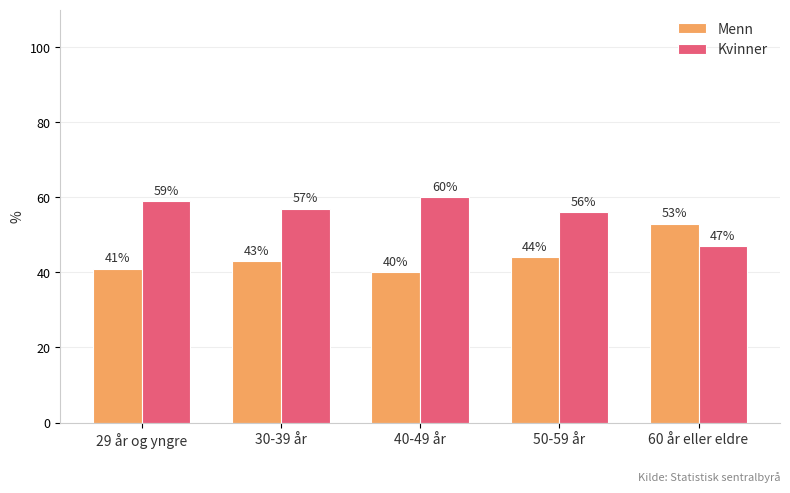

List the series in order of their overall mean, lowest first.

Menn, Kvinner